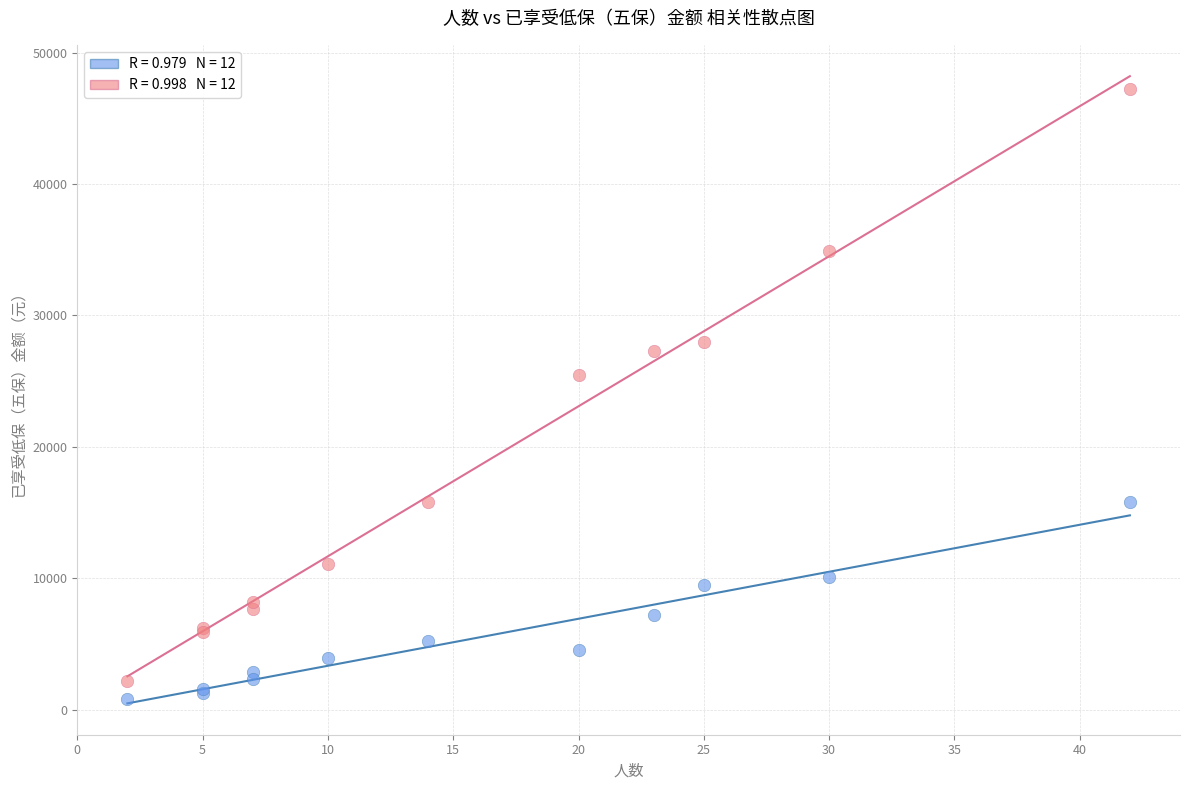

Across all series, what Y value is closest to 24012?

25490